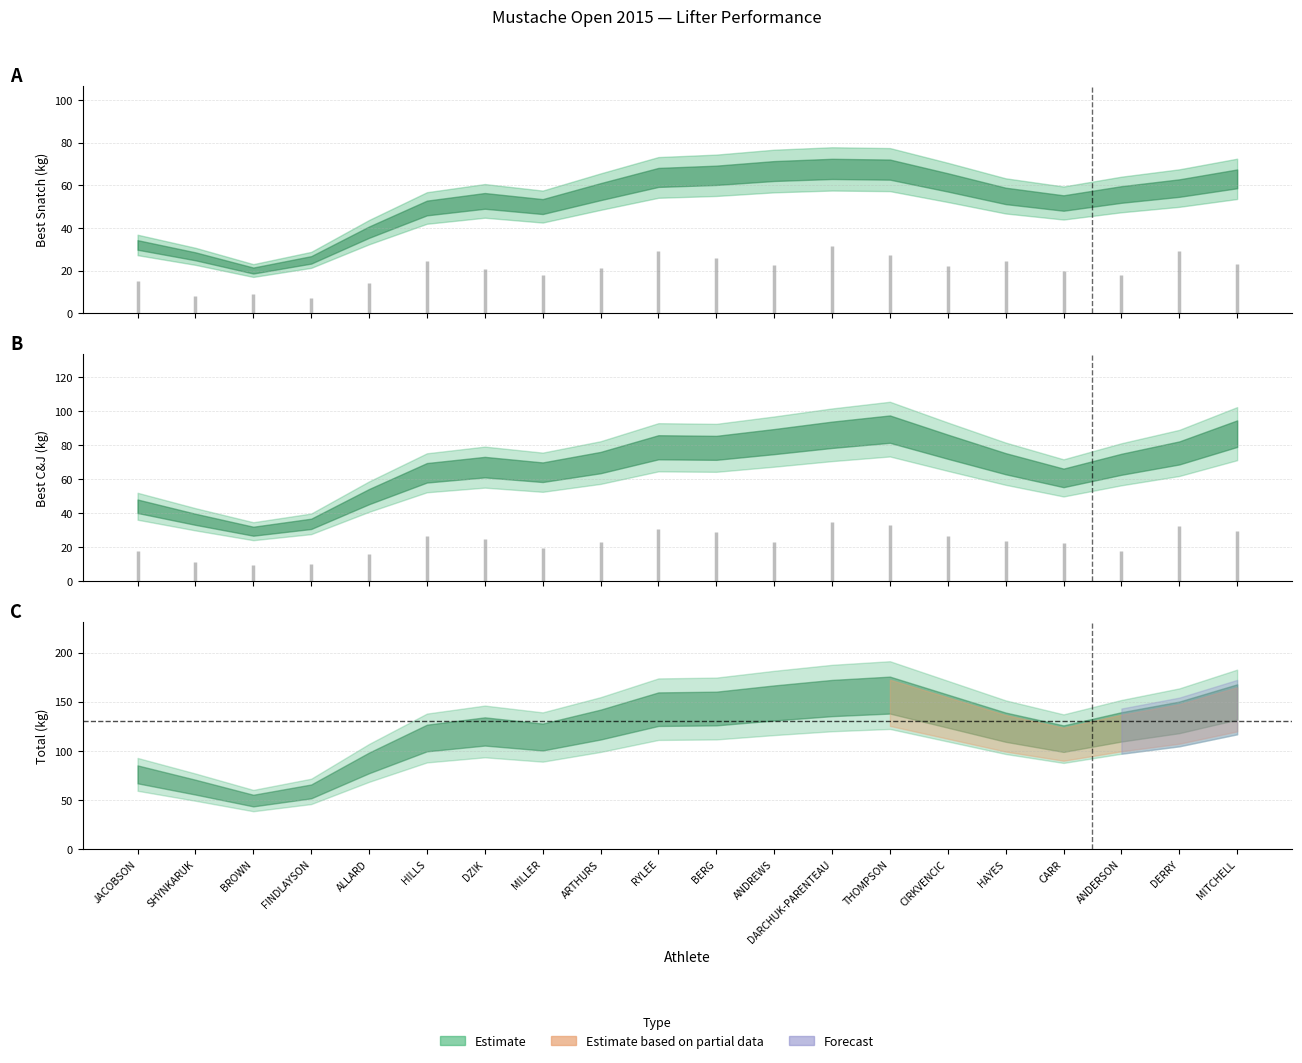

What is the label of the 6th point from the right?

CIRKVENCIC